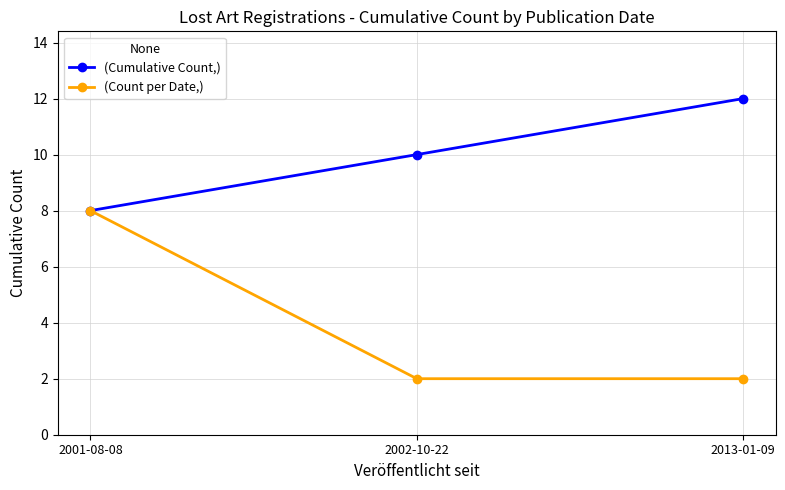

Rank the series at 2013-01-09 from lowest to highest value.

(Count per Date,), (Cumulative Count,)